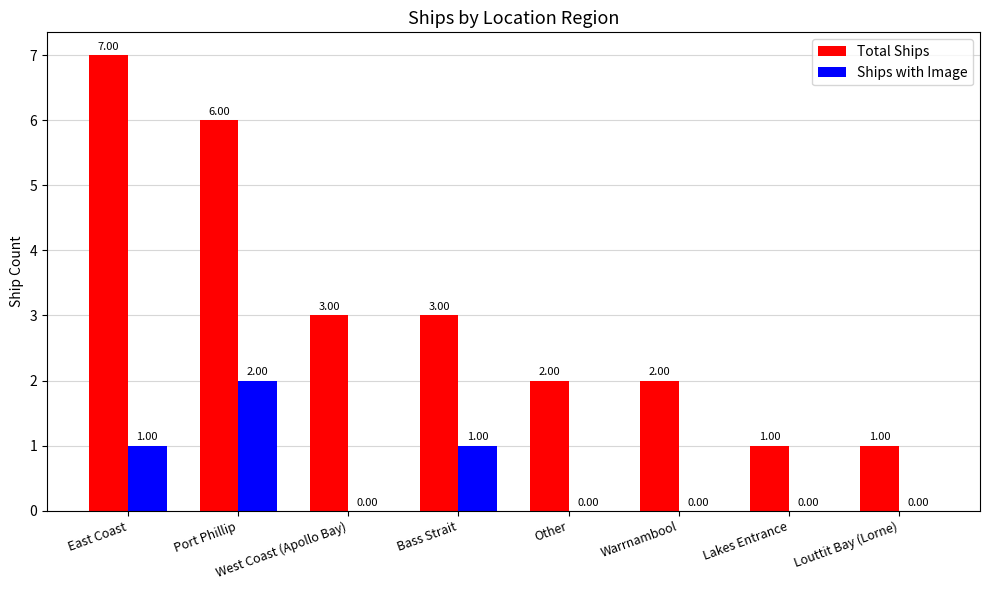

Are the bars grouped side by side (vs. stacked)?

Yes